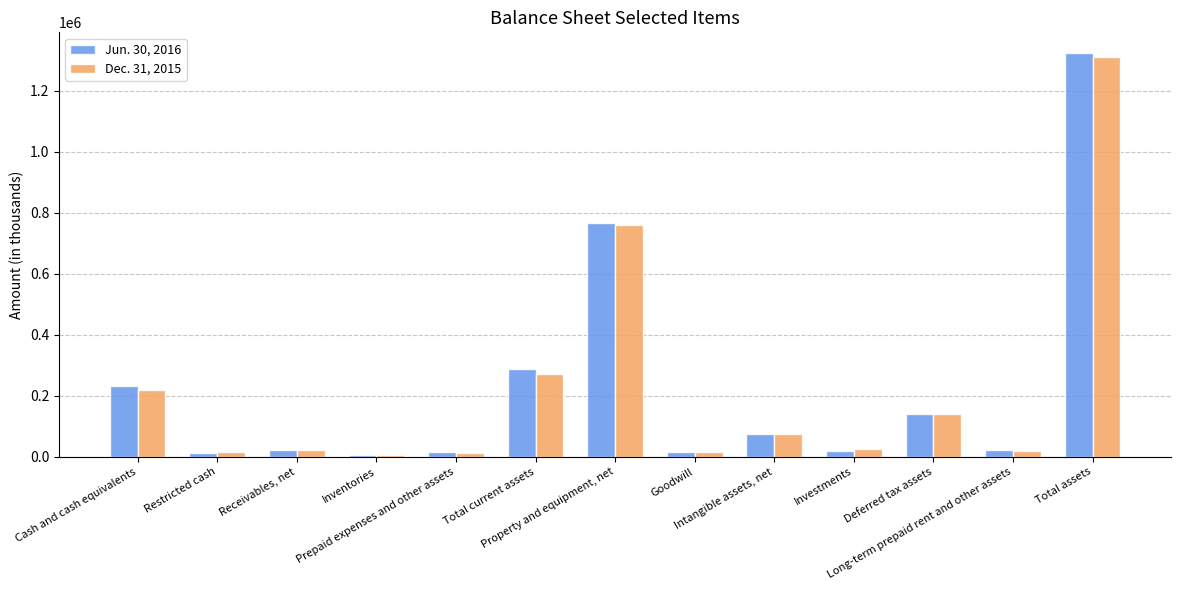

Which series changed the most between Deferred tax assets and Total assets?

Jun. 30, 2016